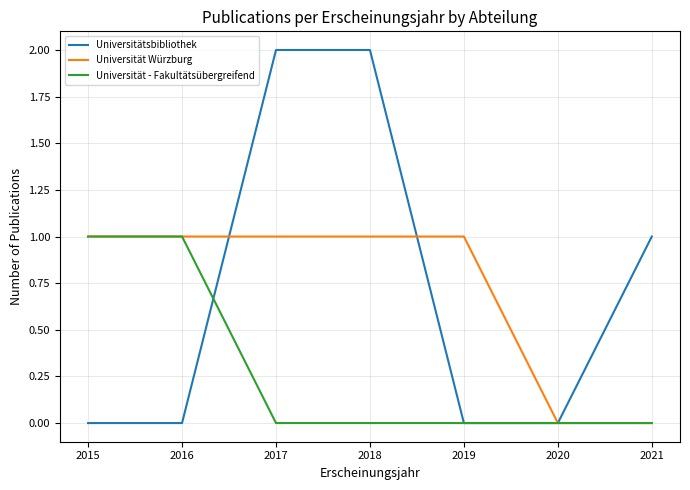

What are all the series names shown in the legend?

Universitätsbibliothek, Universität Würzburg, Universität - Fakultätsübergreifend